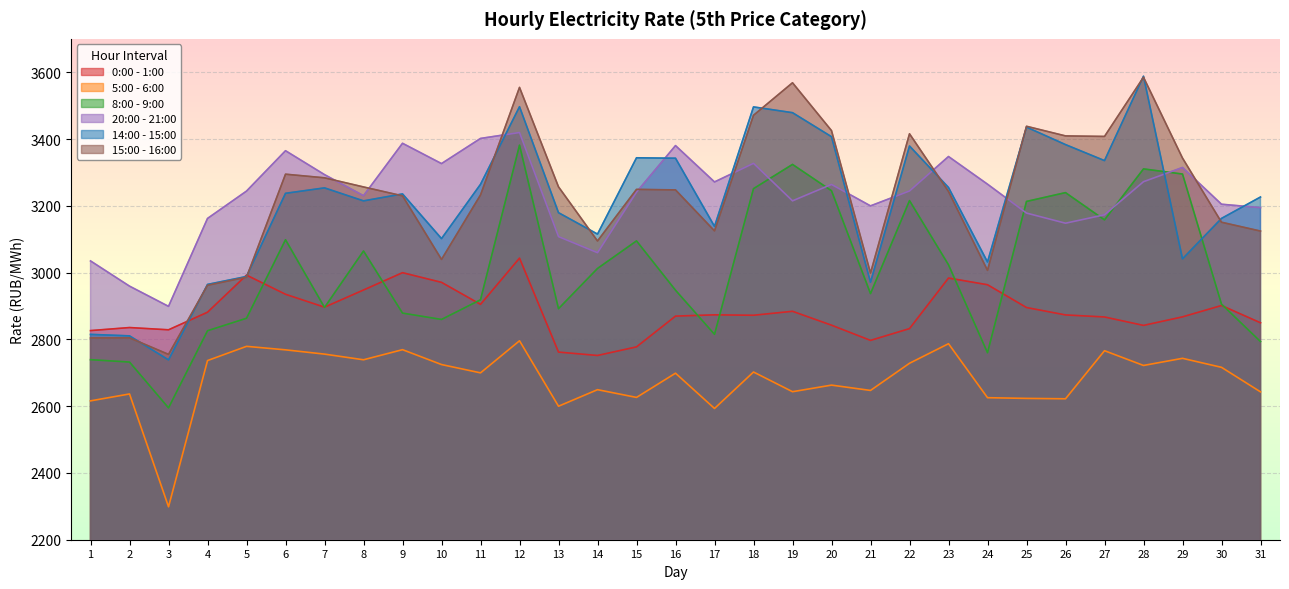

Where is the first local minimum for 8:00 - 9:00?

3